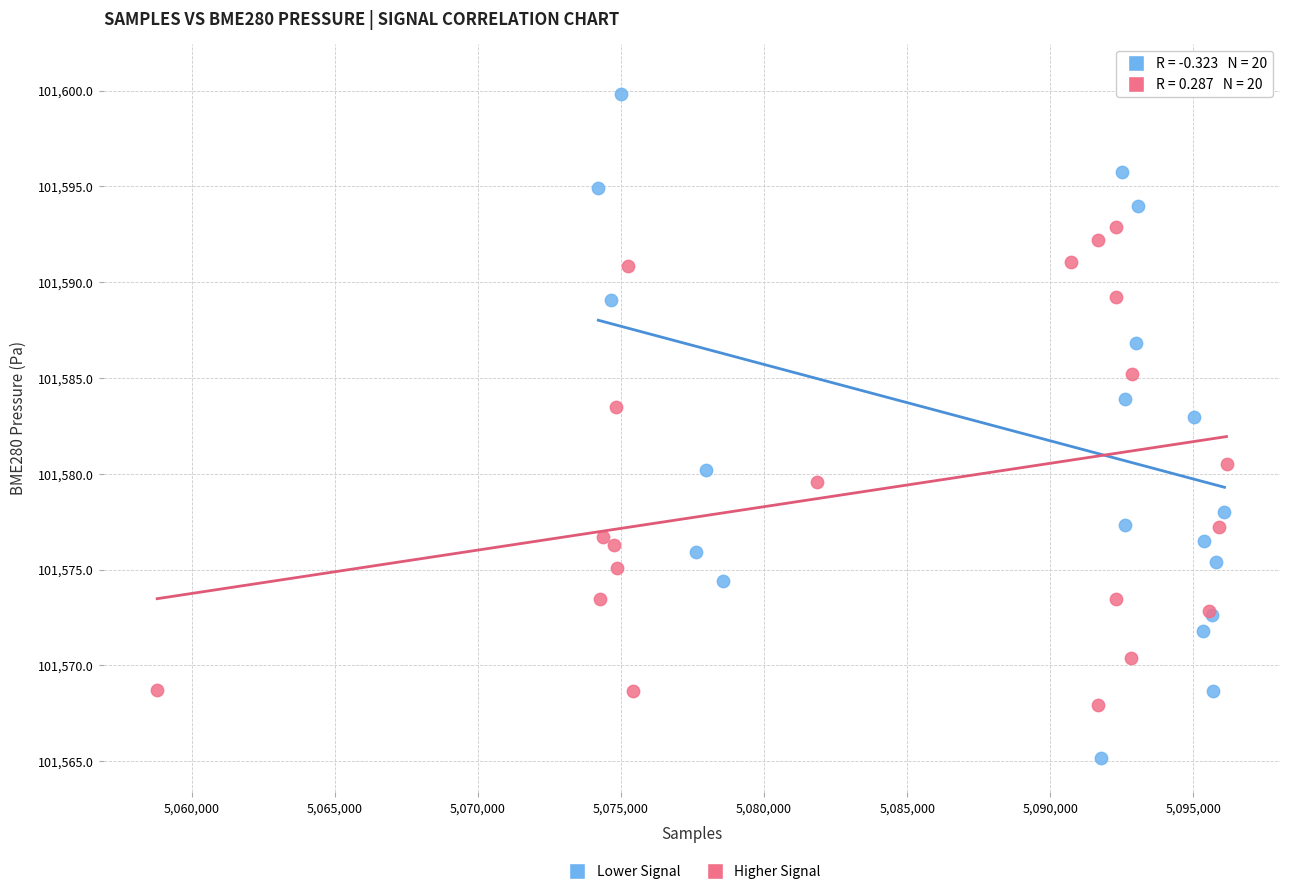

Which series contains the lowest Y value?

Lower Signal